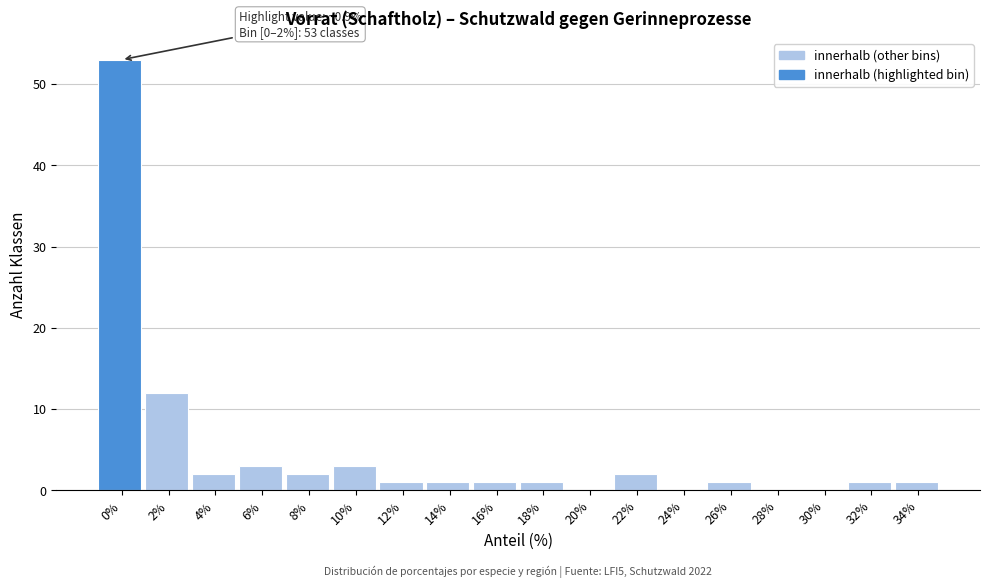

Reading right to left, what are all the values shown in this chart?

34%=1	32%=1	30%=0	28%=0	26%=1	24%=0	22%=2	20%=0	18%=1	16%=1	14%=1	12%=1	10%=3	8%=2	6%=3	4%=2	2%=12	0%=53